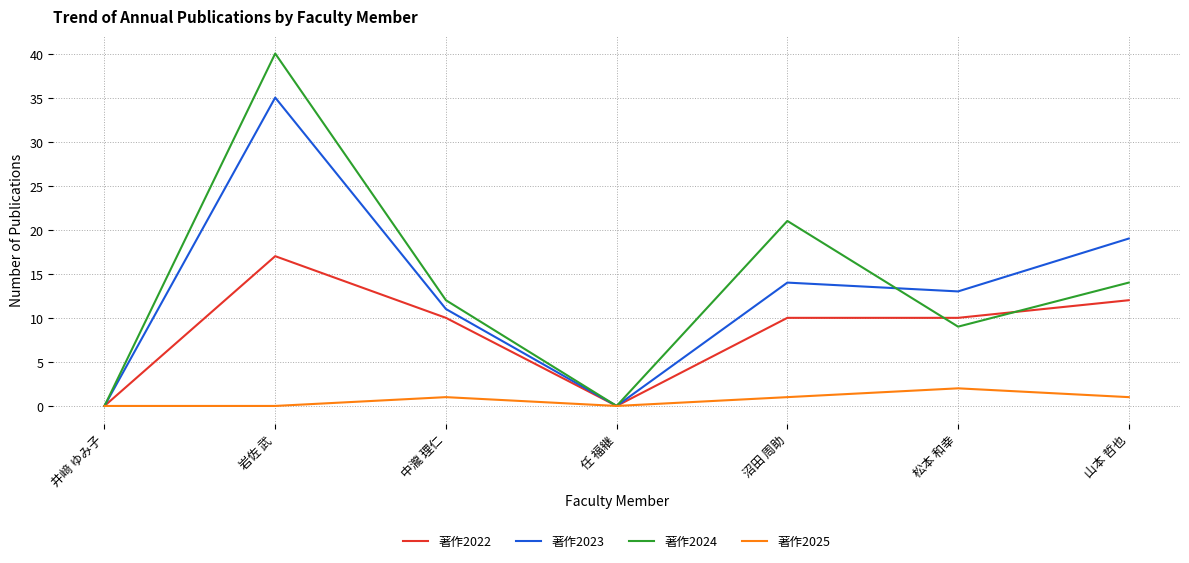

What is the highest value of the 著作2023 series?

35